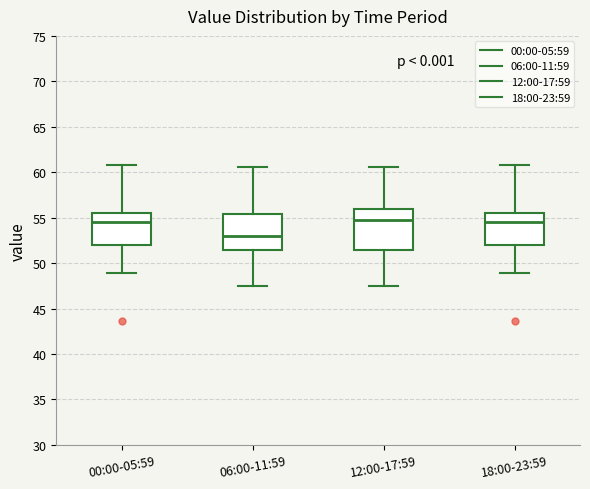

Reading left to right, read every box against the y-axis: the position of its median line, the range the box covers, and the ends of its whiskers. The values are not printed on the chart, so give them approximately, as read against the axis.

00:00-05:59: median 54.5, box 52.0 to 55.5, whiskers 49.0 to 61.0
06:00-11:59: median 53.0, box 51.5 to 55.5, whiskers 47.5 to 60.5
12:00-17:59: median 54.5, box 51.5 to 56.0, whiskers 47.5 to 60.5
18:00-23:59: median 54.5, box 52.0 to 55.5, whiskers 49.0 to 61.0